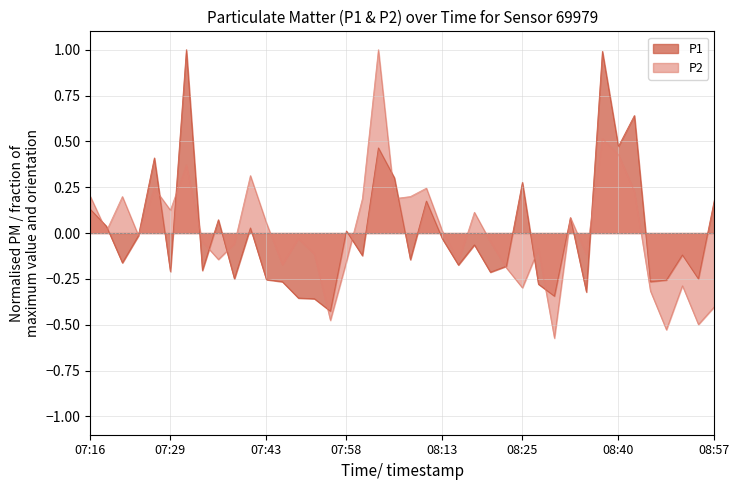

How many times do P1 and P2 cross each other?

17